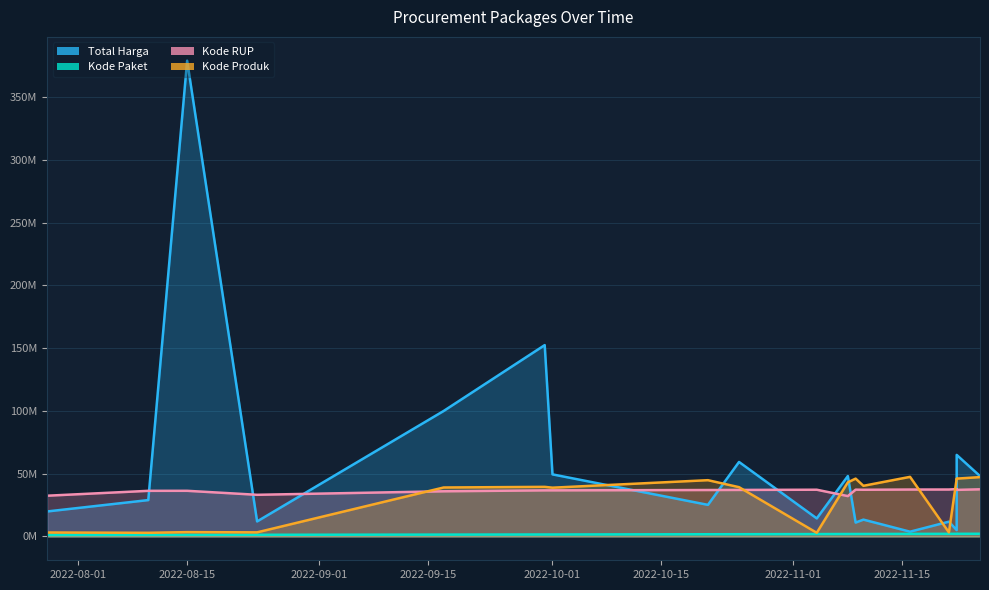

Between 2022-11-25 and 2022-09-17, which series saw the biggest shift?

Total Harga